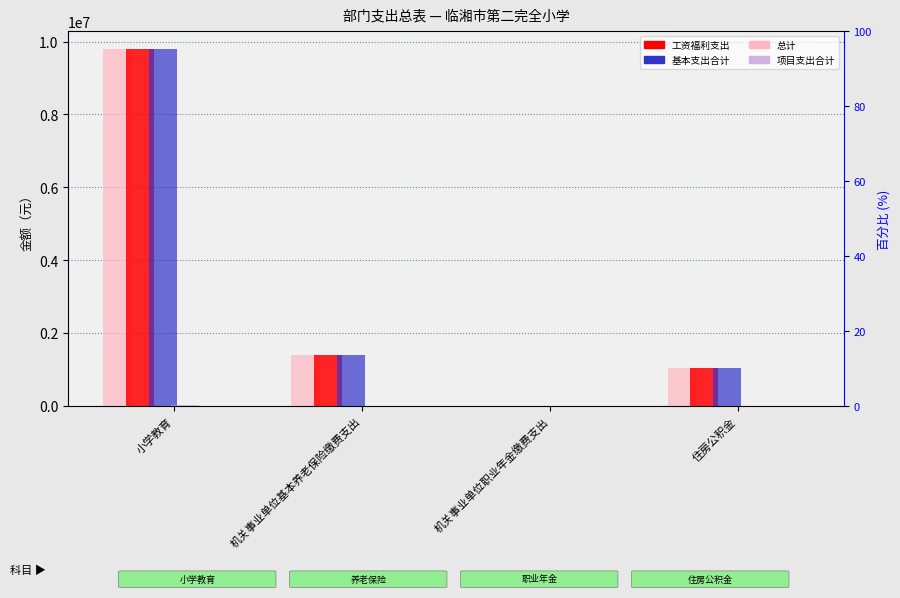

At which category does the chart reach its minimum across all series?

机关事业单位基本养老保险缴费支出